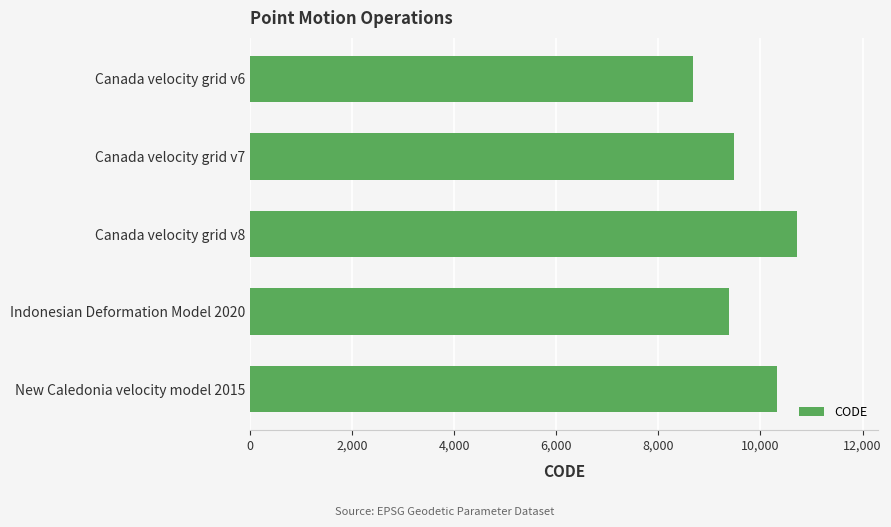

List the labels in order of value, smallest first.

Canada velocity grid v6, Indonesian Deformation Model 2020, Canada velocity grid v7, New Caledonia velocity model 2015, Canada velocity grid v8